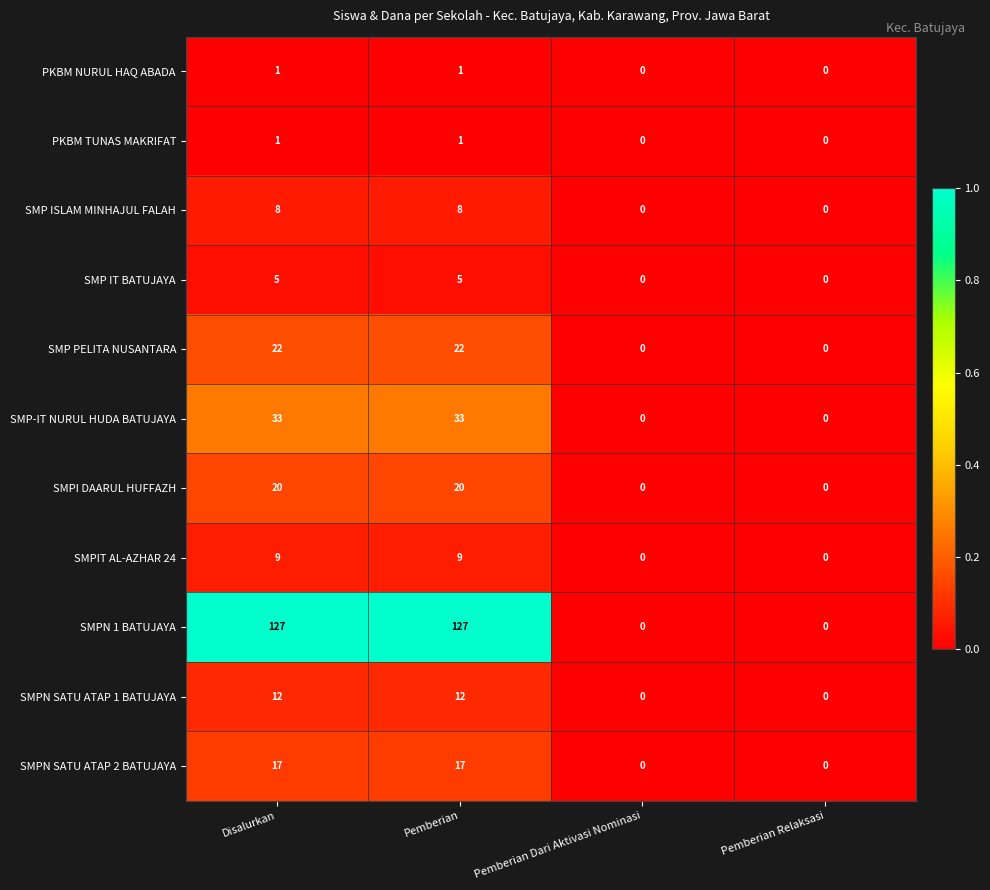

What is the maximum value for SMP ISLAM MINHAJUL FALAH?

8